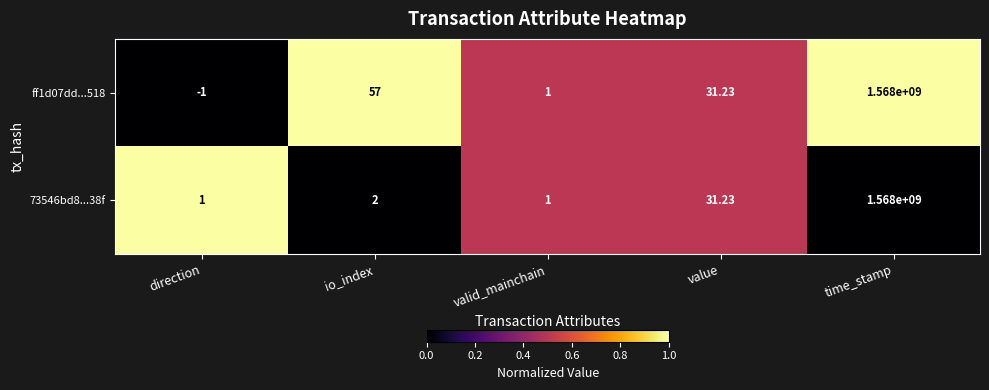

At which category is the sum across all series the highest?

time_stamp